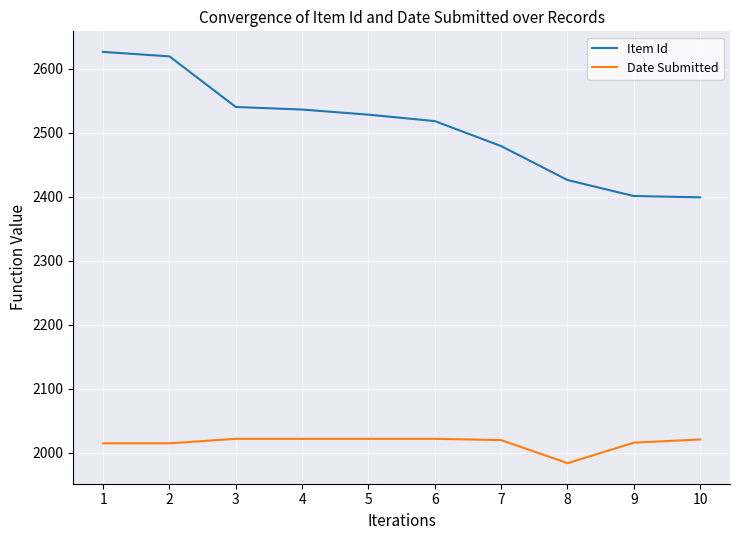

What is the lowest value of the Date Submitted series?

1984